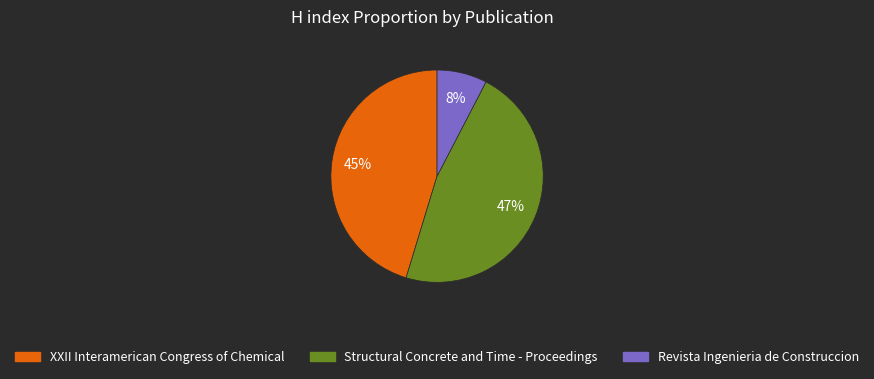

Is XXII Interamerican Congress of Chemical the majority of the pie?

No